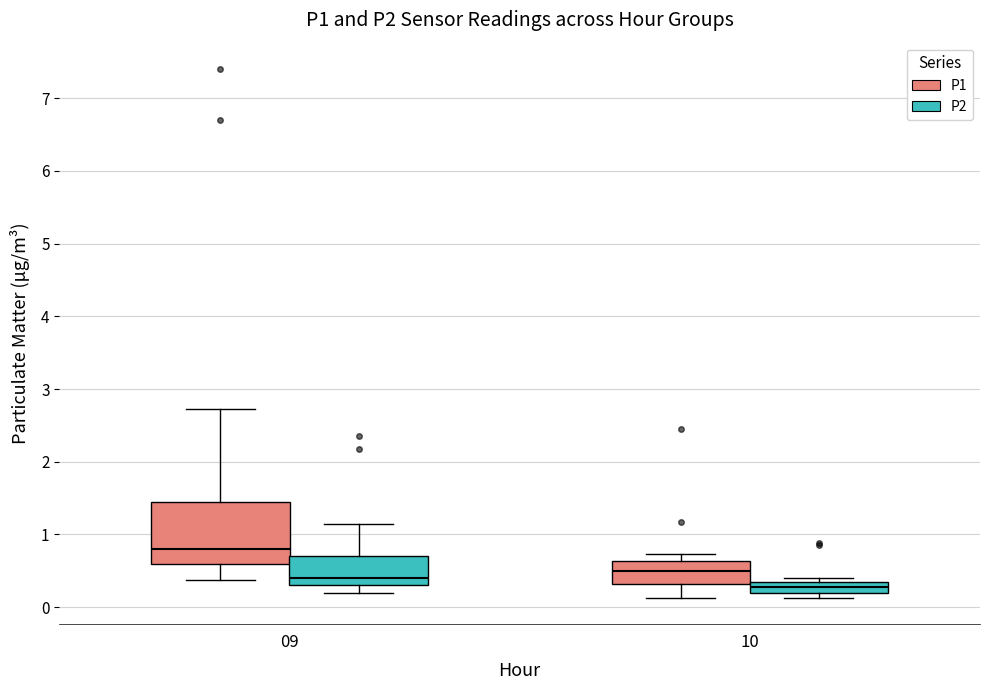

Comparing the boxes themselves (not the whiskers), which one is the tallest?

09 (P1)